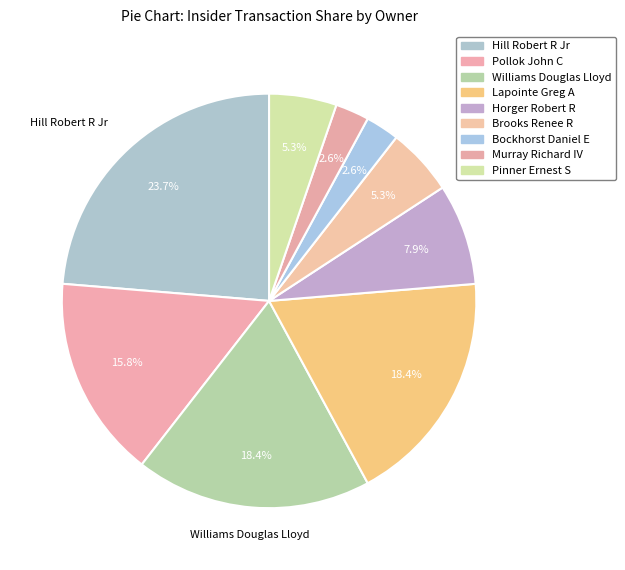

To the nearest percent, what percentage of the pie is Pollok John C?

16%